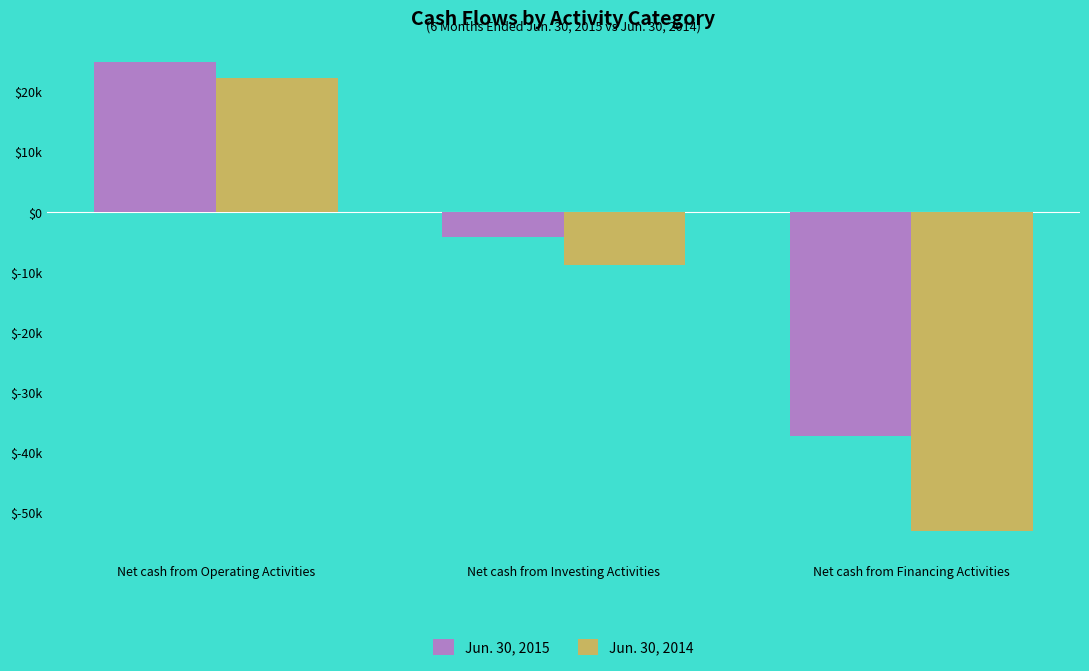

What position from the left is Net cash from Investing Activities?

2